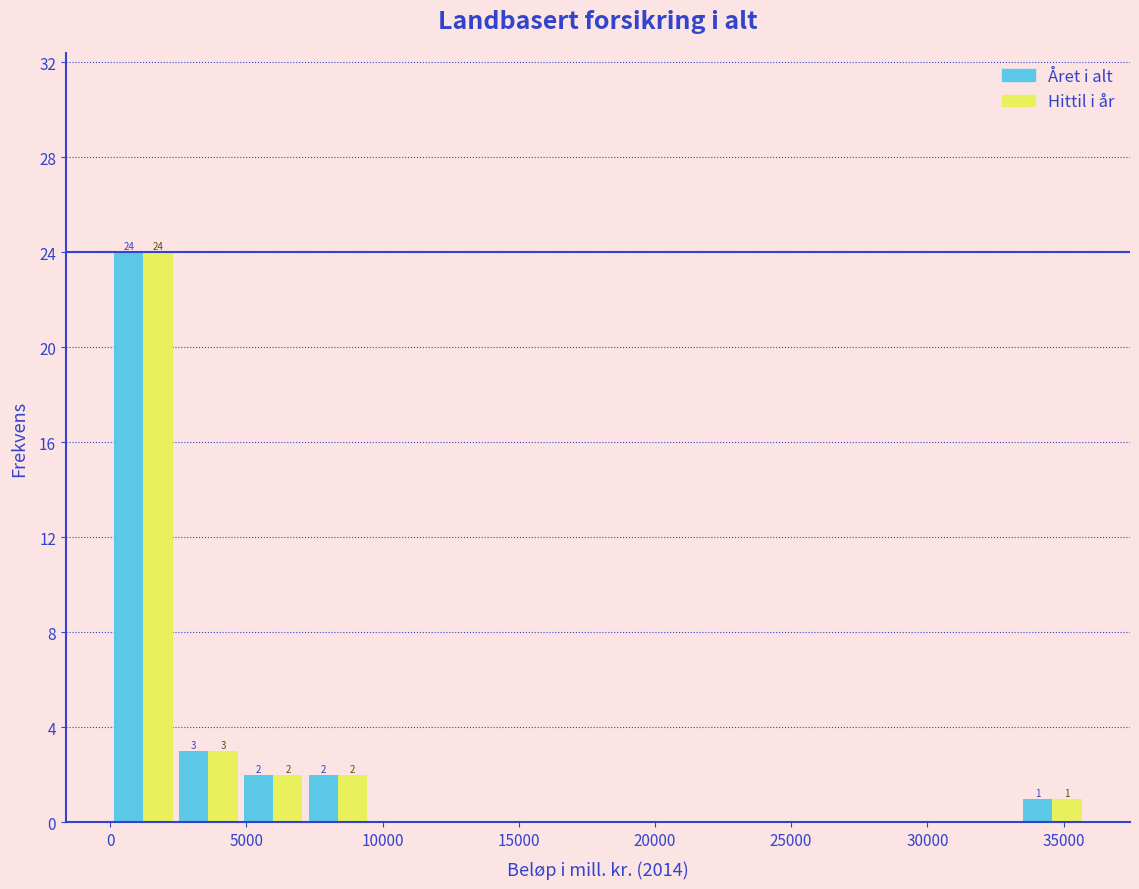

In the Året i alt series, which range on the x-axis has the tallest bar?

0 to 2500